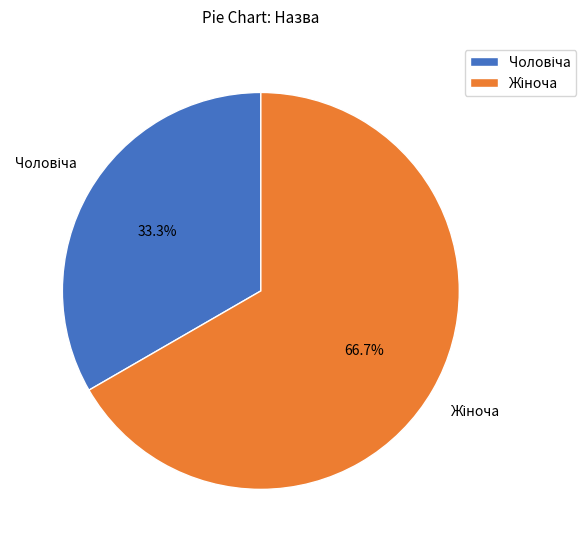

How many slices are in this pie chart?

2